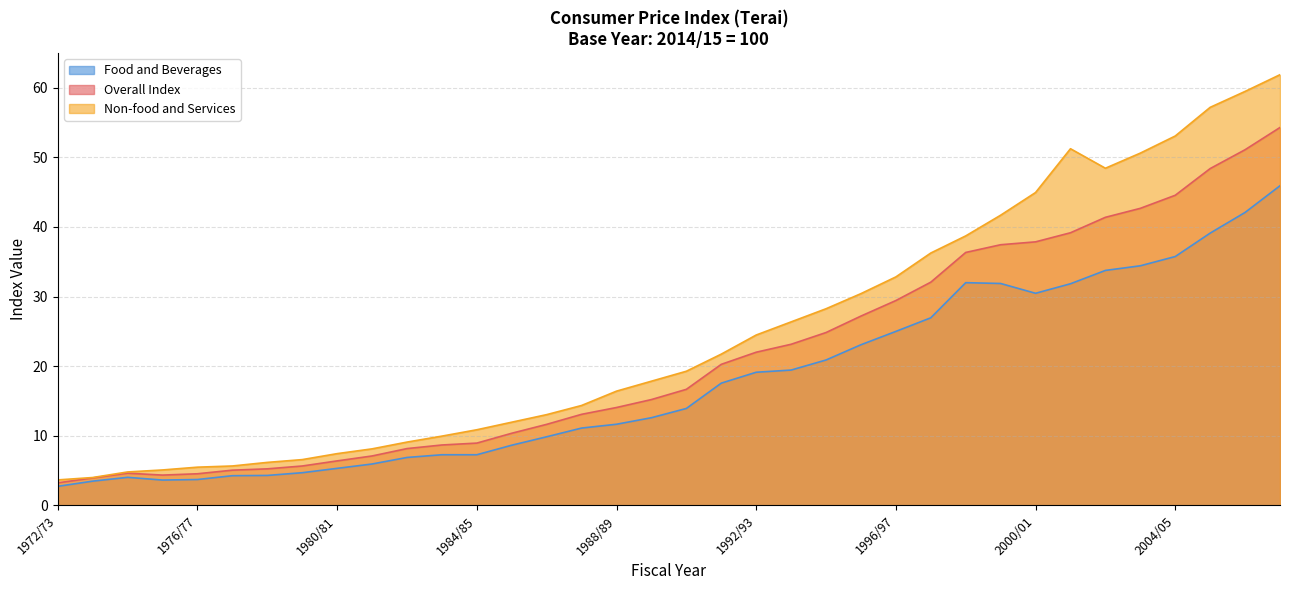

At which label does Food and Beverages reach its peak?

2007/08